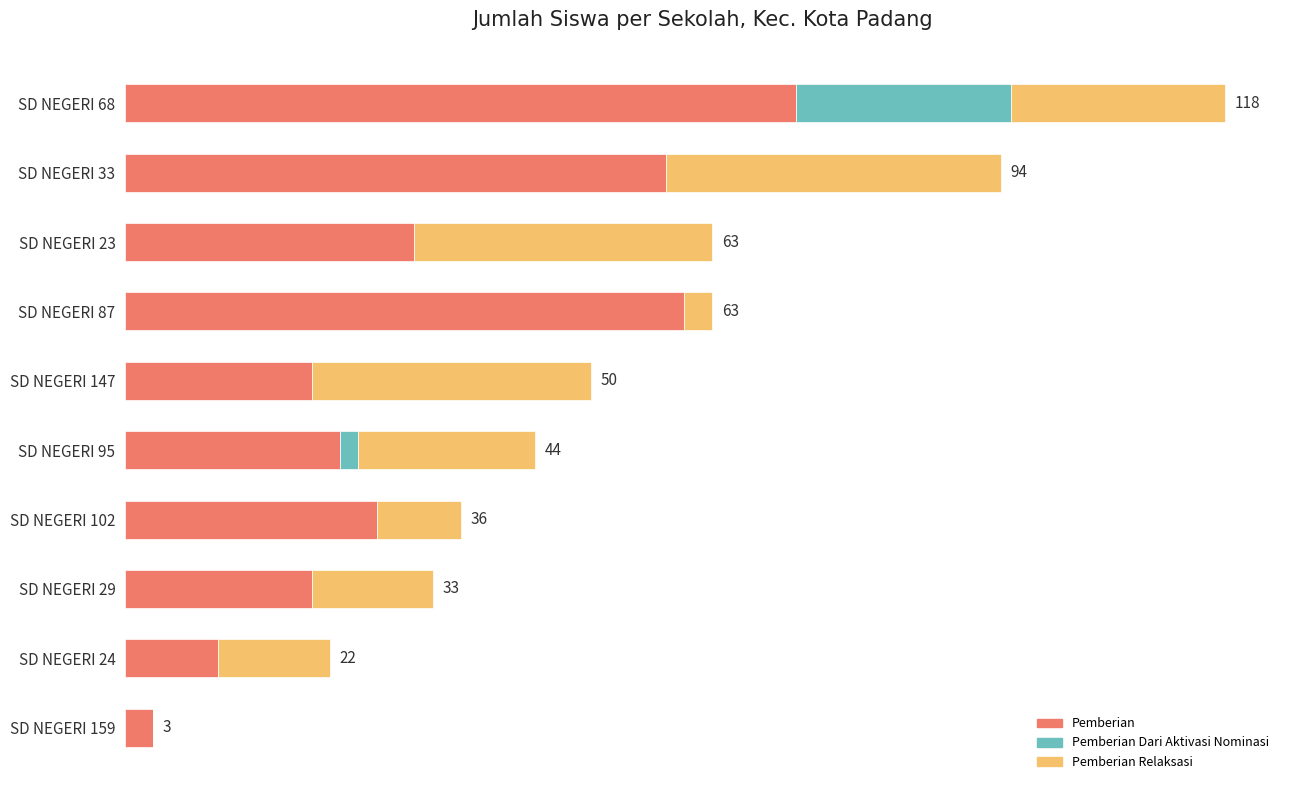

What are all the series names shown in the legend?

Pemberian, Pemberian Dari Aktivasi Nominasi, Pemberian Relaksasi